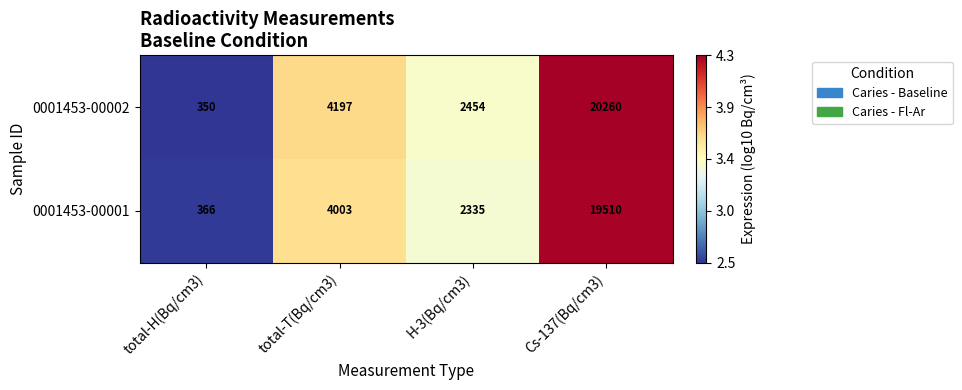

Reading left to right, extract all data points from this chart.

0001453-00002: 350	4197	2454	20260
0001453-00001: 366	4003	2335	19510